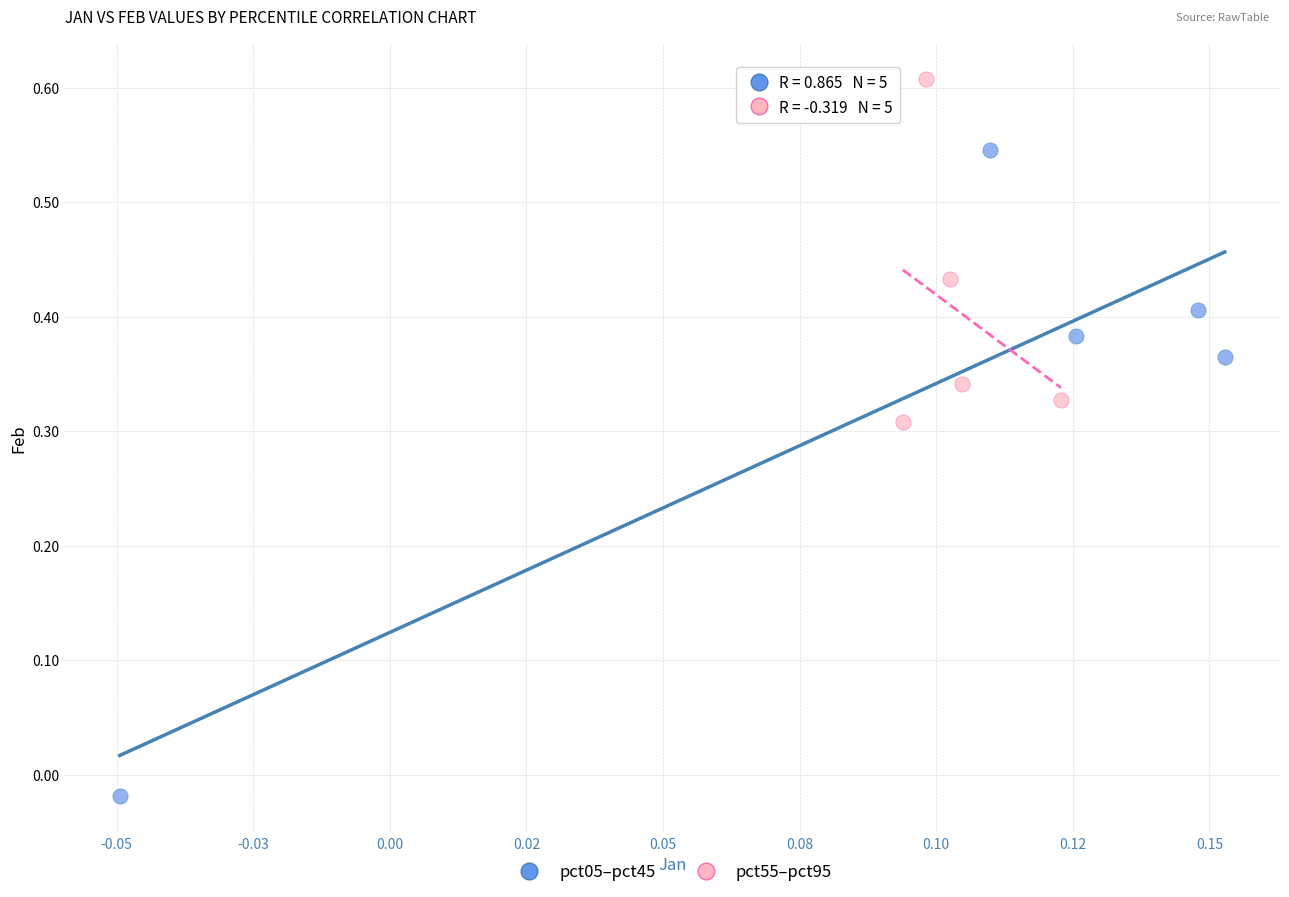

Which series has the largest Y range (max minus min)?

pct05–pct45